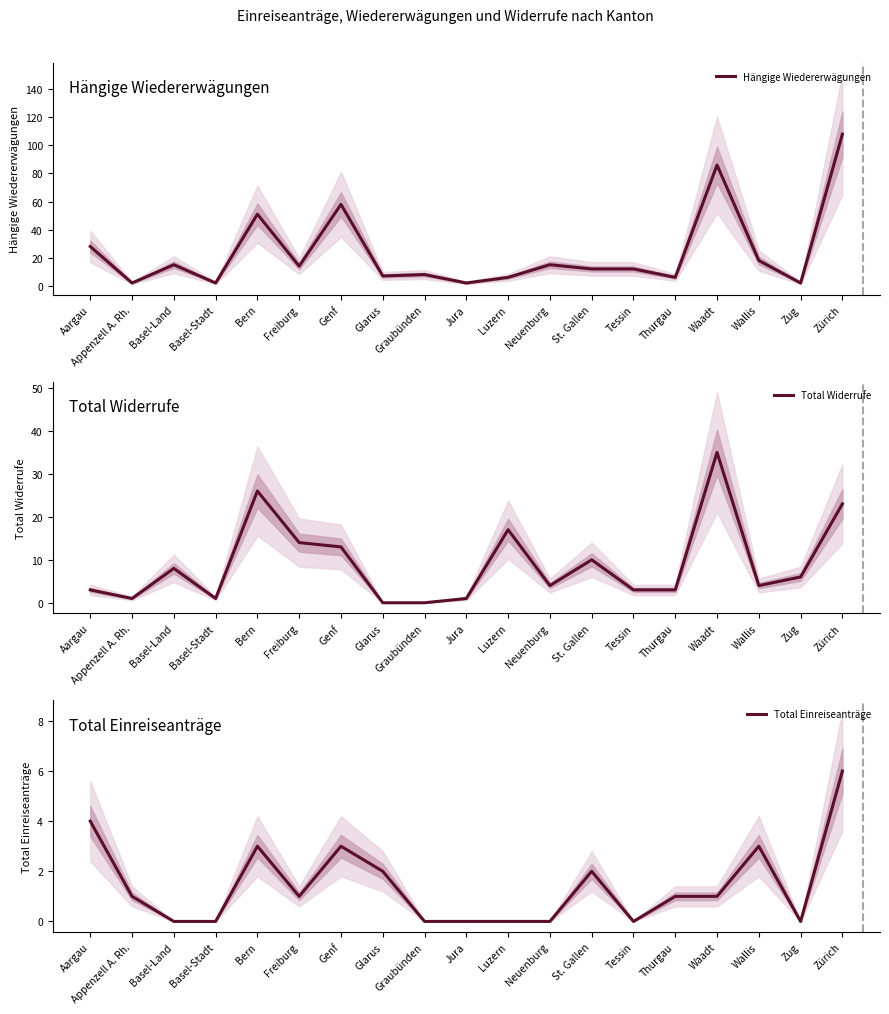

At how many categories does at least one series exceed 52?

3